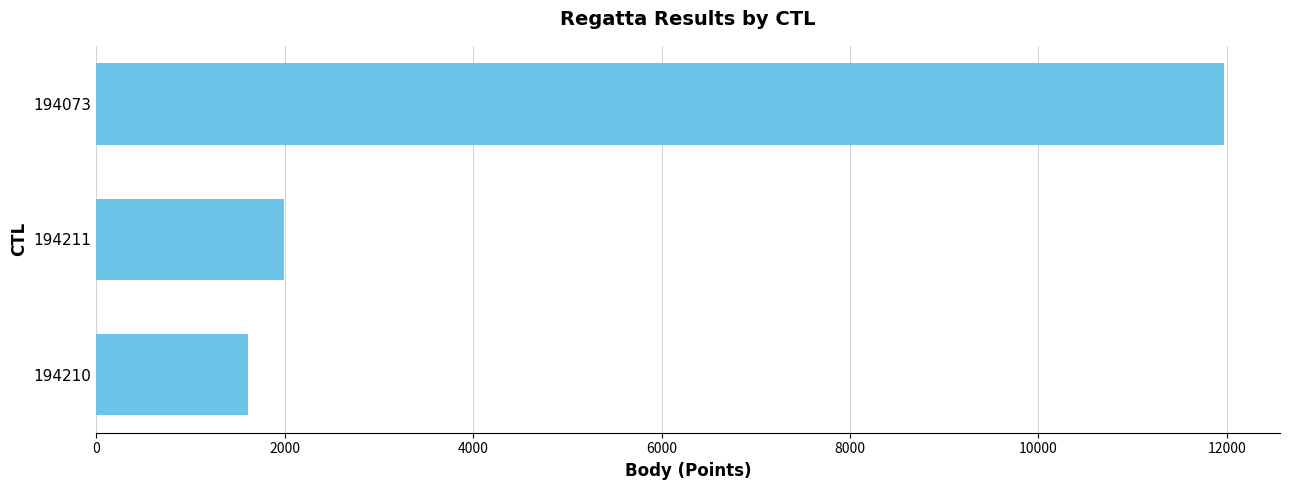

Which has a higher value, 194073 or 194211?

194073